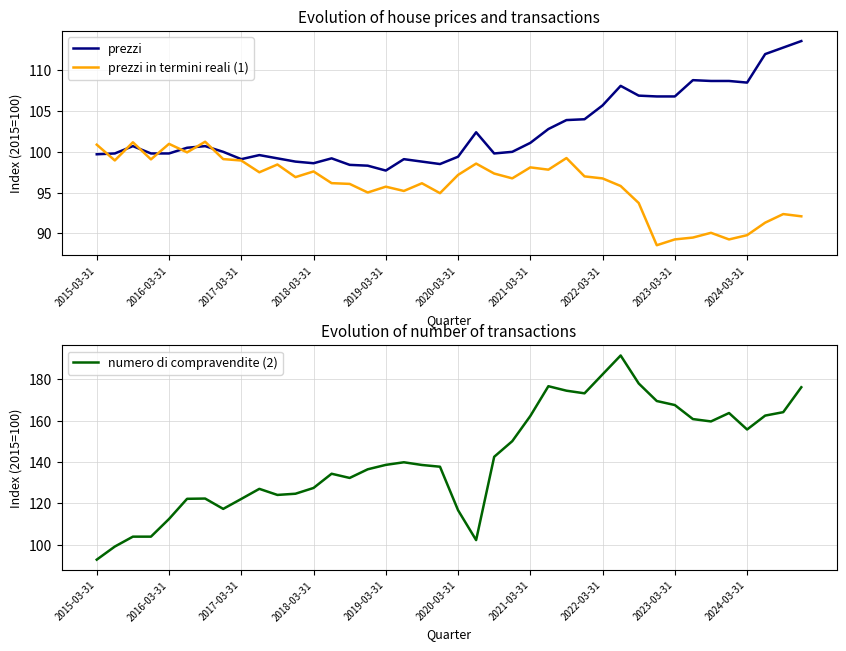

At 10, list the series in order from largest to smallest.

numero di compravendite (2), prezzi, prezzi in termini reali (1)